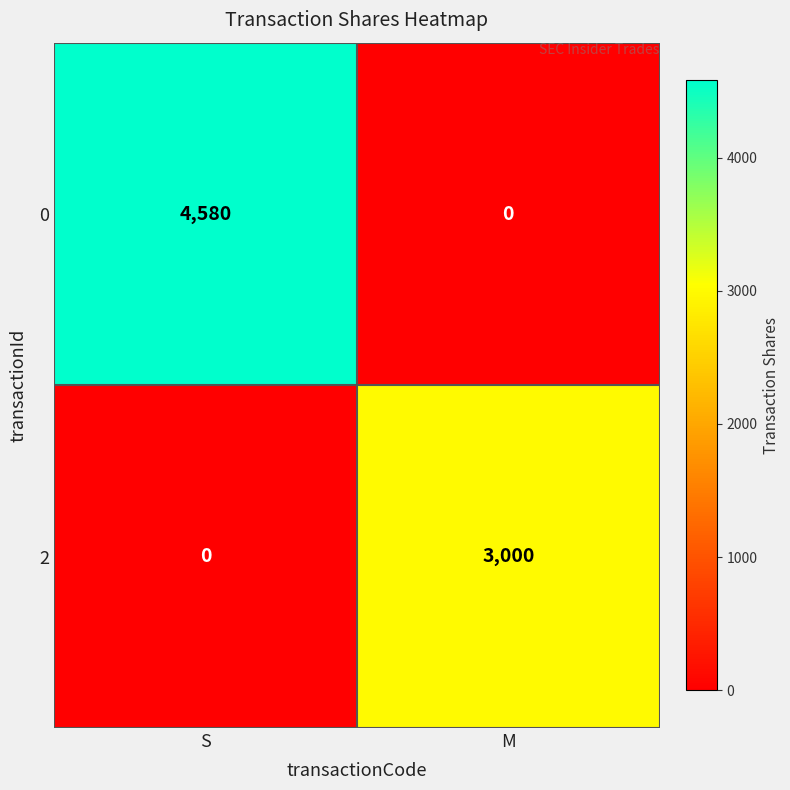

What is the maximum value shown in the chart?

4580